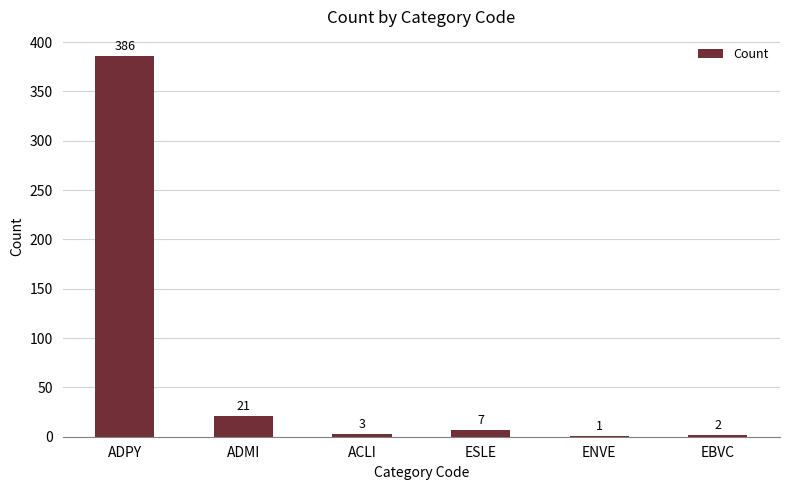

Which category has the highest value across all series?

ADPY